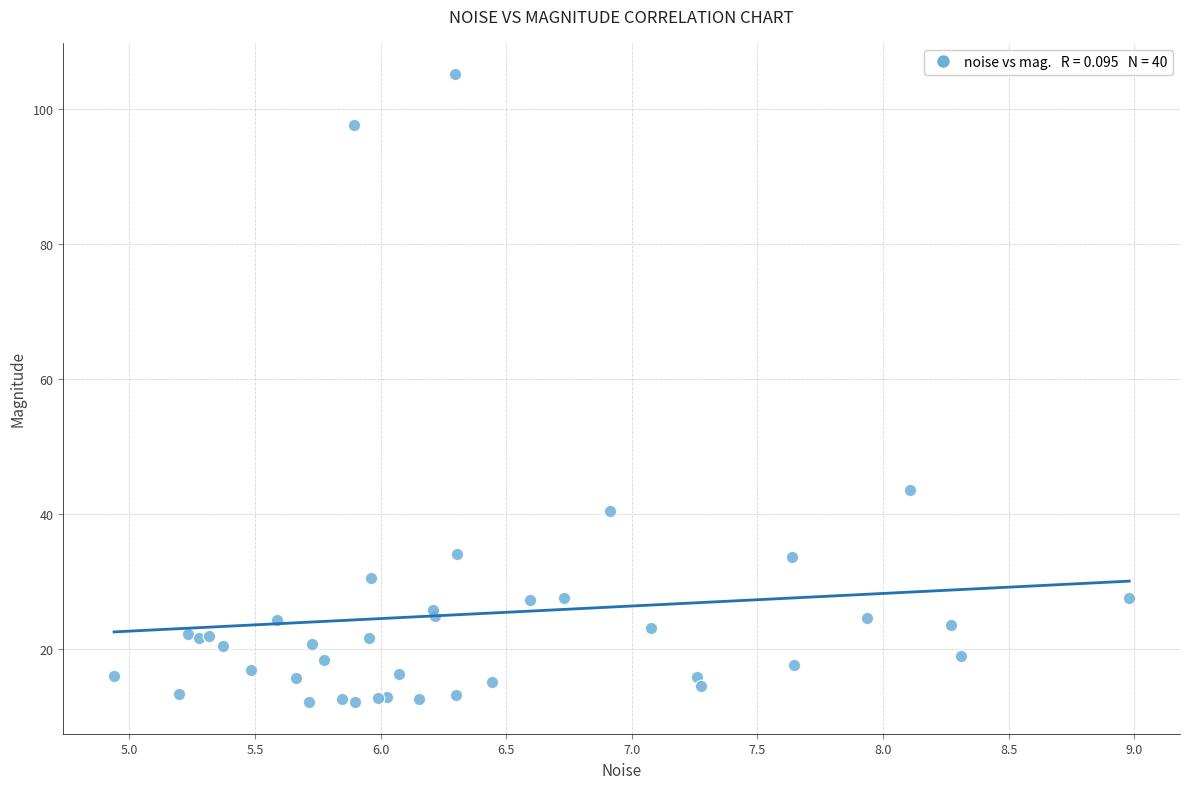

What Y value in the scatter plot is closest to 58?

43.6